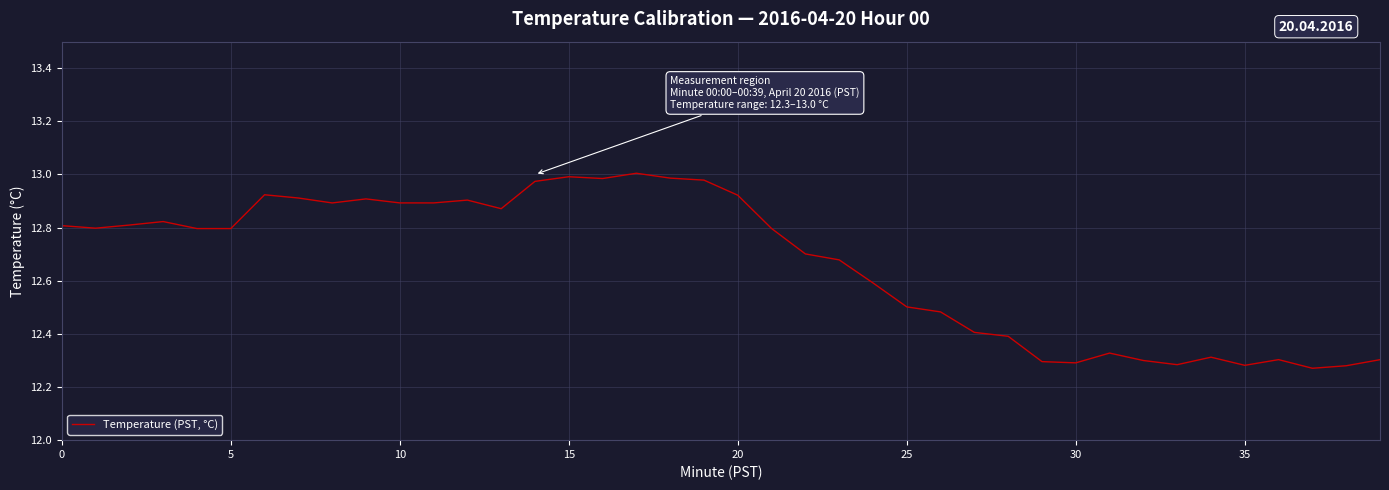

What is the difference between the maximum and minimum values?

0.7